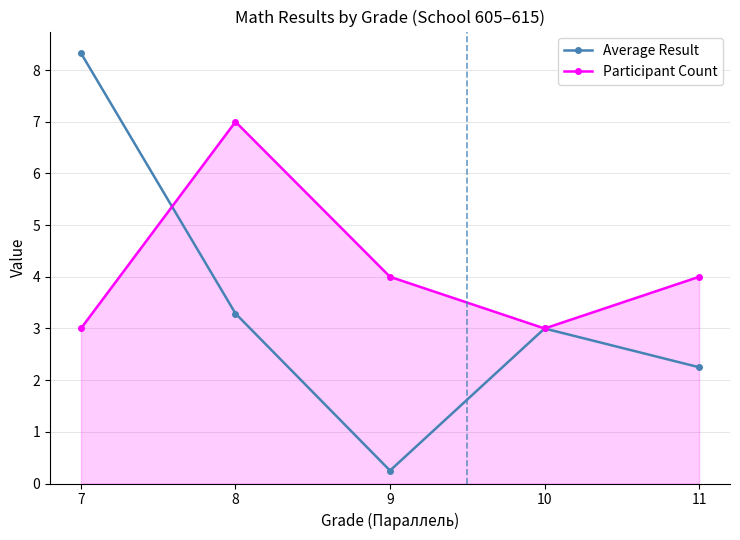

True or false: Average Result has a value of 2.2 at 11.

True